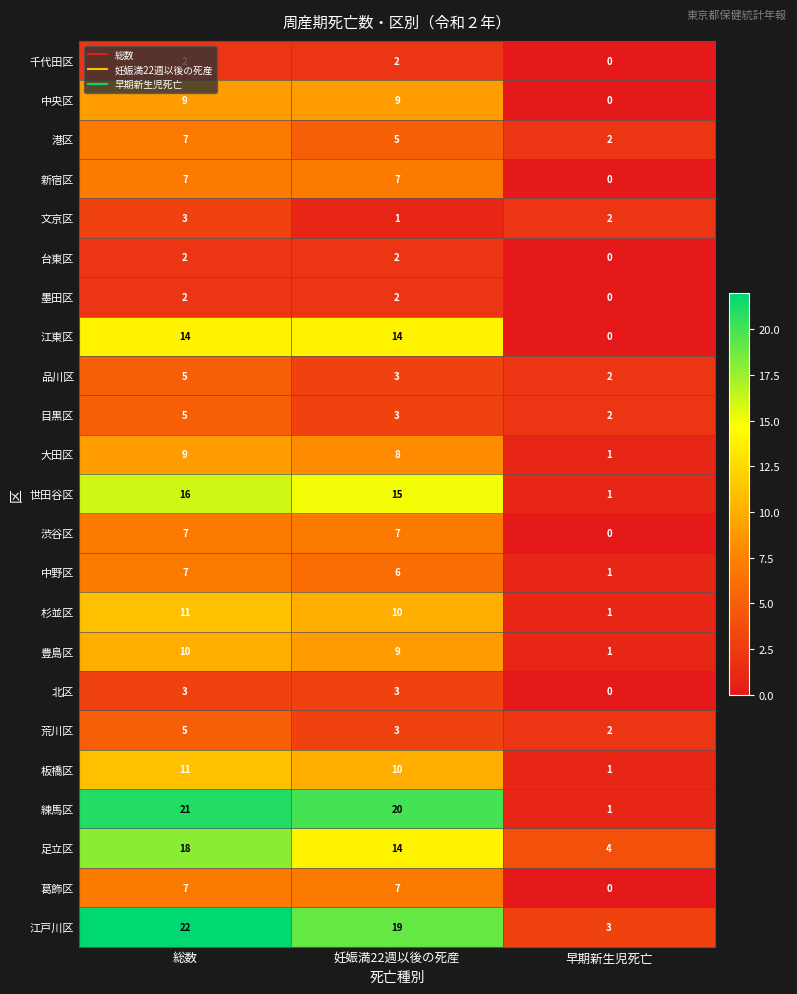

At which label is 荒川区 closest to 3?

妊娠満22週以後の死産